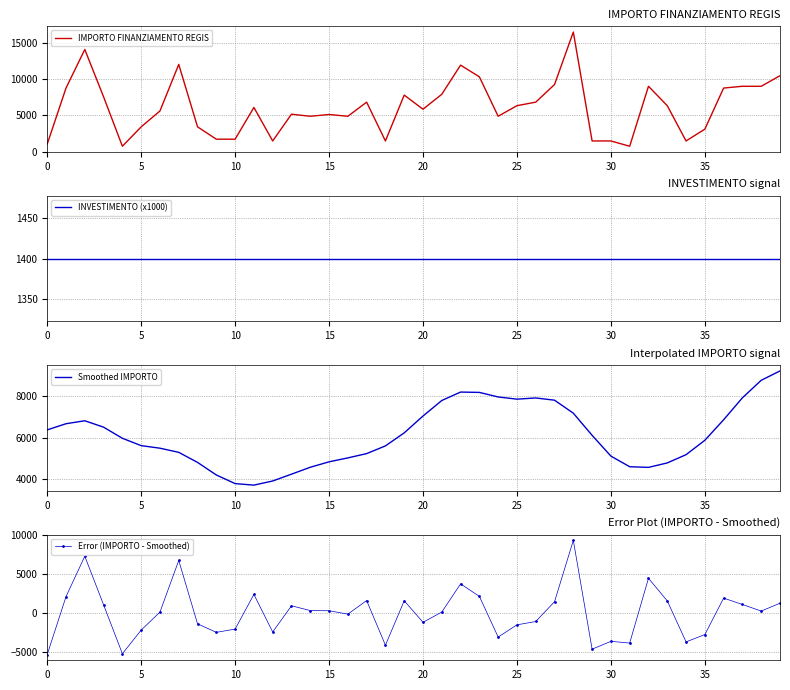

Does the chart have visible grid lines?

Yes